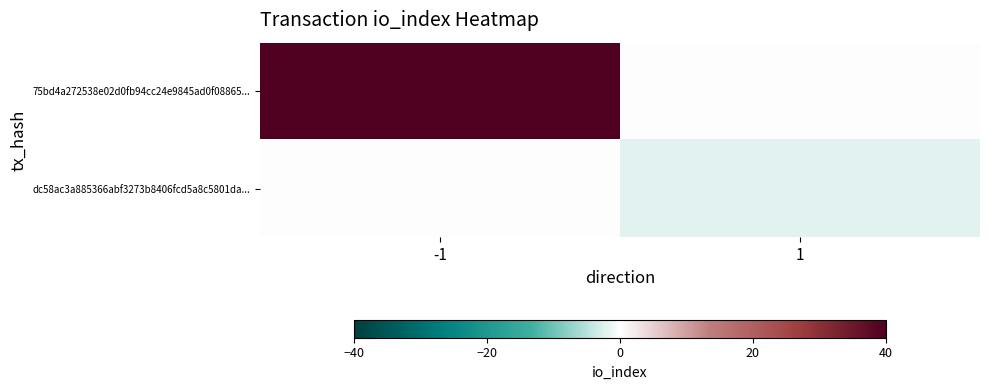

Reading left to right, list all the values displayed in this chart.

75bd4a272538e02d0fb94cc24e9845ad0f08865...: -1=40	1=0
dc58ac3a885366abf3273b8406fcd5a8c5801da...: -1=0	1=-2